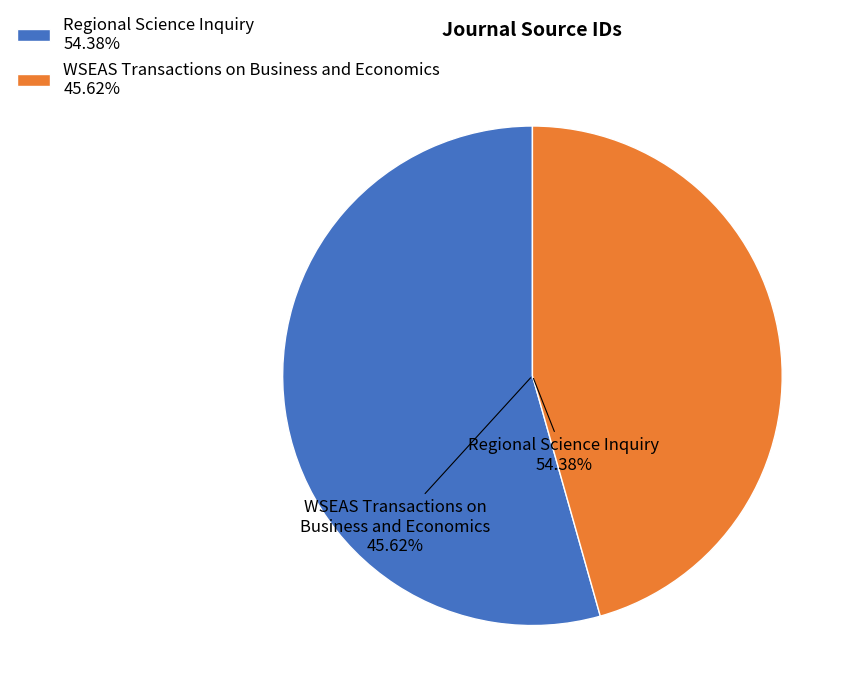

How many segments does this pie chart have?

2